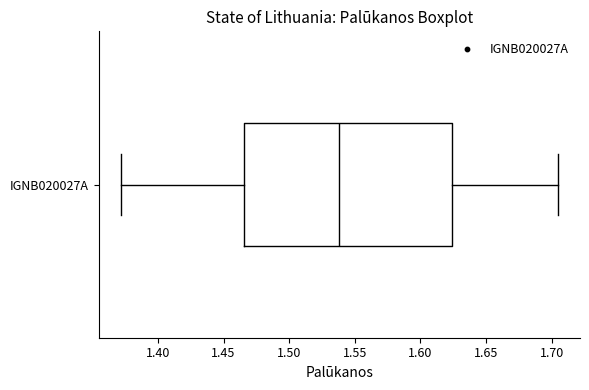

Read this box plot against the x-axis: the position of the median line, the range covered by the box, and the ends of both whiskers. The values are not printed on the chart, so give them approximately, as read against the axis.

median 1.540, box 1.465 to 1.625, whiskers 1.370 to 1.705